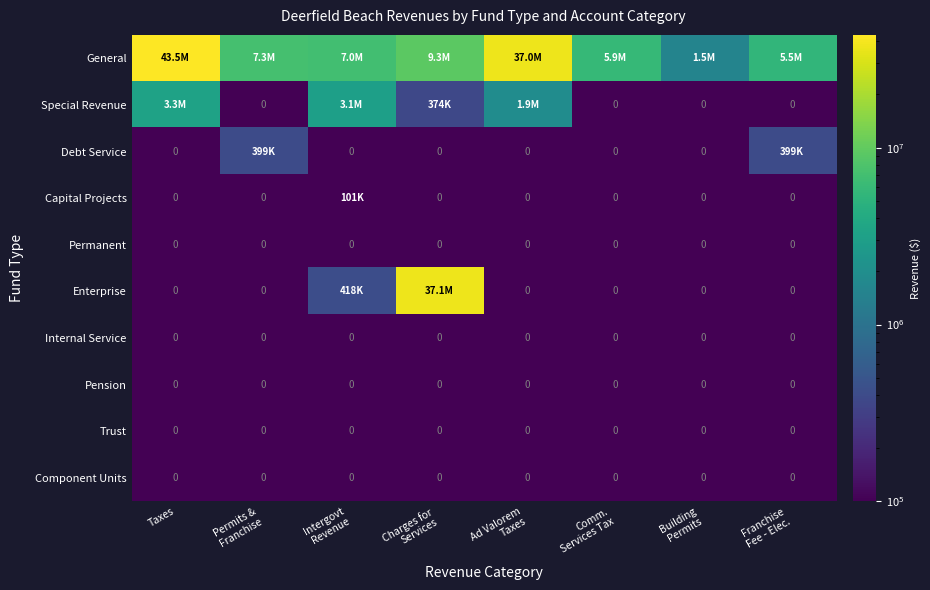

How many data points does each series have?

8